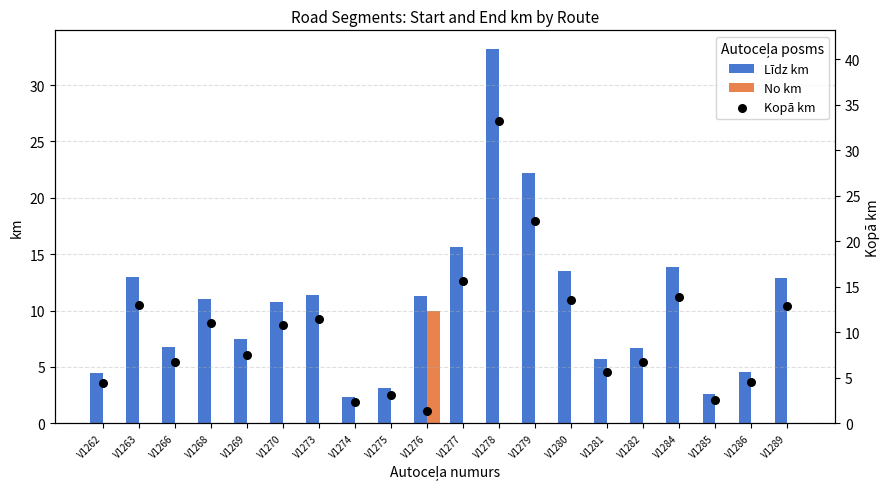

At how many categories does at least one series exceed 12?

7